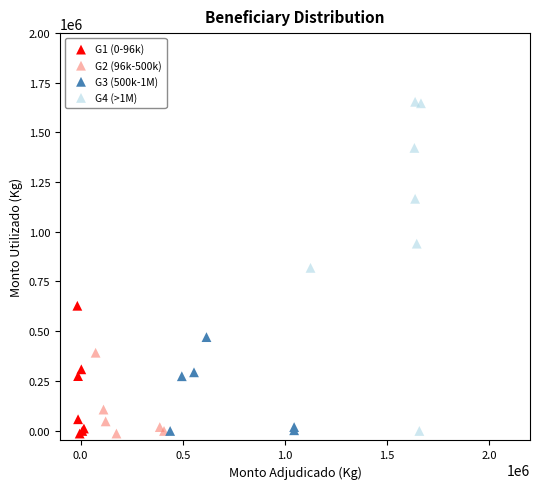

Which series contains the highest Y value?

G4 (>1M)